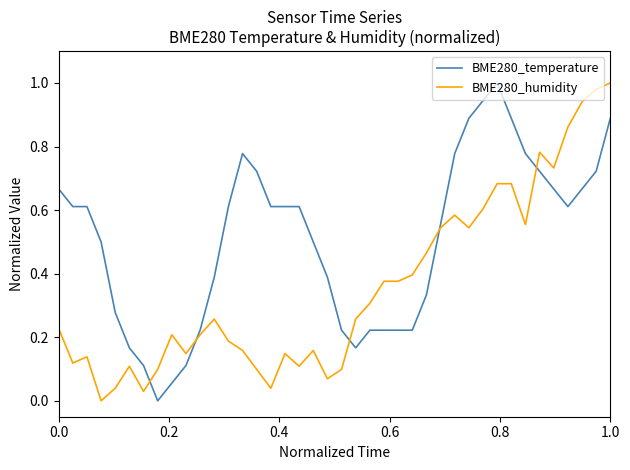

What are all the series names shown in the legend?

BME280_temperature, BME280_humidity